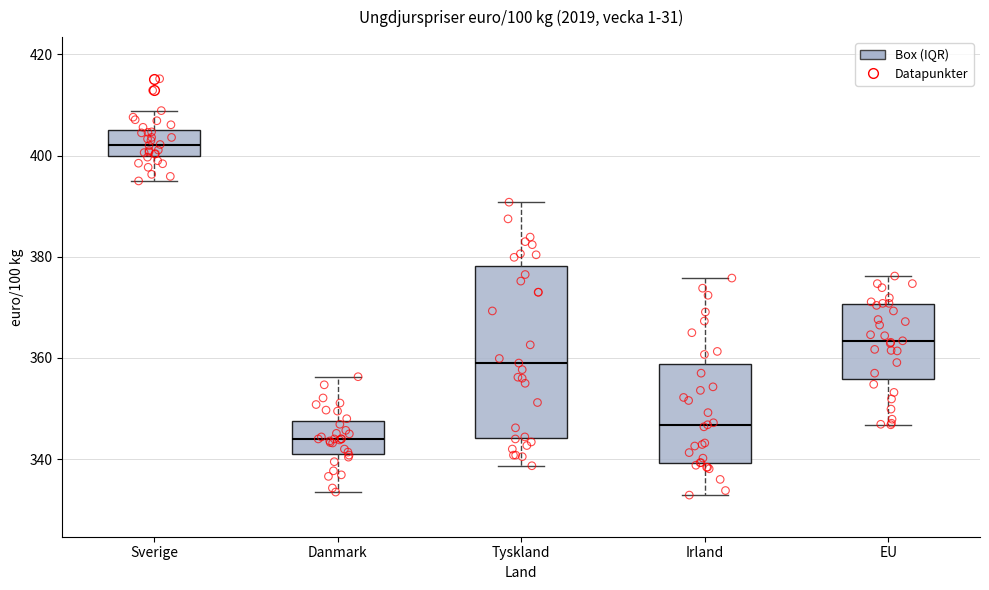

Reading left to right, transcribe this box plot: for each box, give where its median line is, the range the box spans, and where its two whiskers end, as read against the y-axis. The values are not printed on the chart, so give them approximately, as read against the axis.

Sverige: median 402, box 400 to 406, whiskers 396 to 408
Danmark: median 344, box 342 to 348, whiskers 334 to 356
Tyskland: median 360, box 344 to 378, whiskers 338 to 390
Irland: median 346, box 340 to 358, whiskers 332 to 376
EU: median 364, box 356 to 370, whiskers 346 to 376